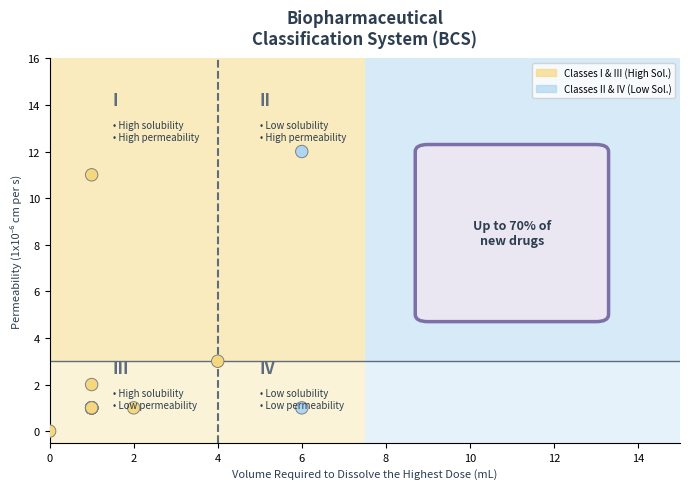

What Y value in the scatter plot is closest to 6?

3